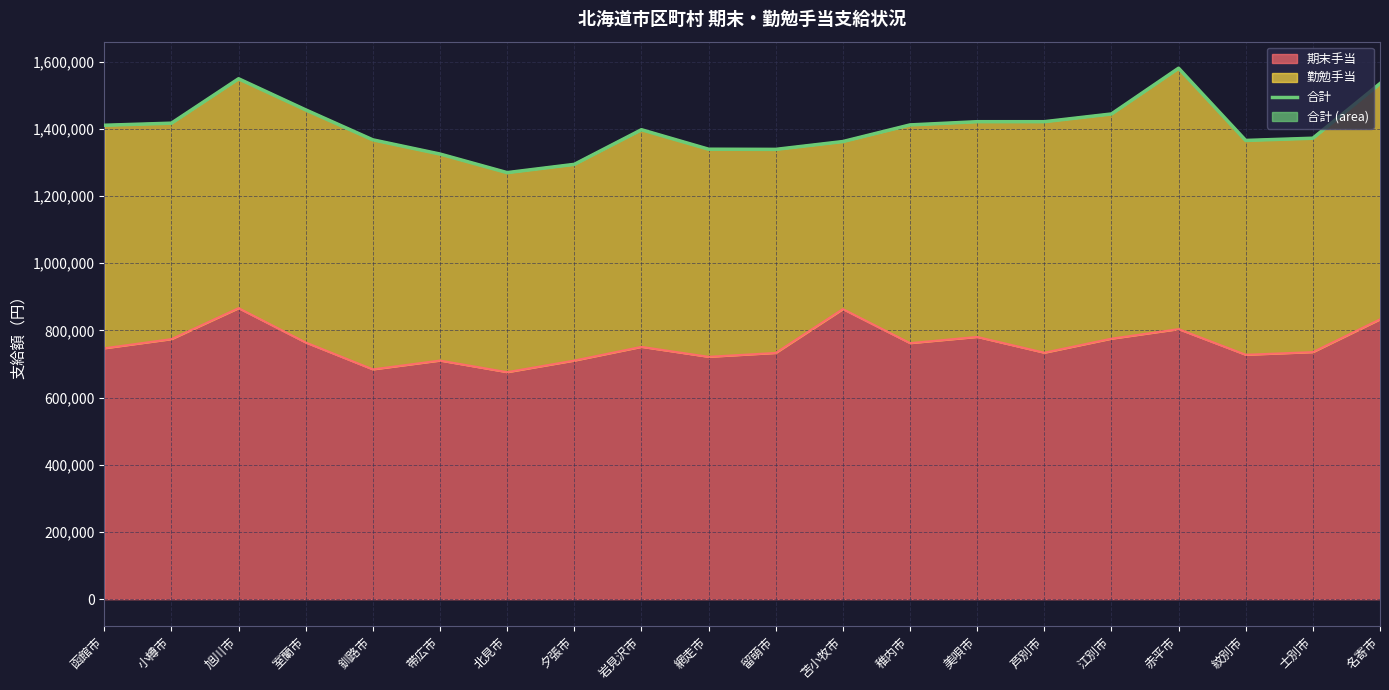

Rank the categories by value from highest to lowest.

赤平市, 旭川市, 名寄市, 室蘭市, 江別市, 美唄市, 芦別市, 小樽市, 稚内市, 函館市, 岩見沢市, 士別市, 釧路市, 紋別市, 苫小牧市, 網走市, 留萌市, 帯広市, 夕張市, 北見市